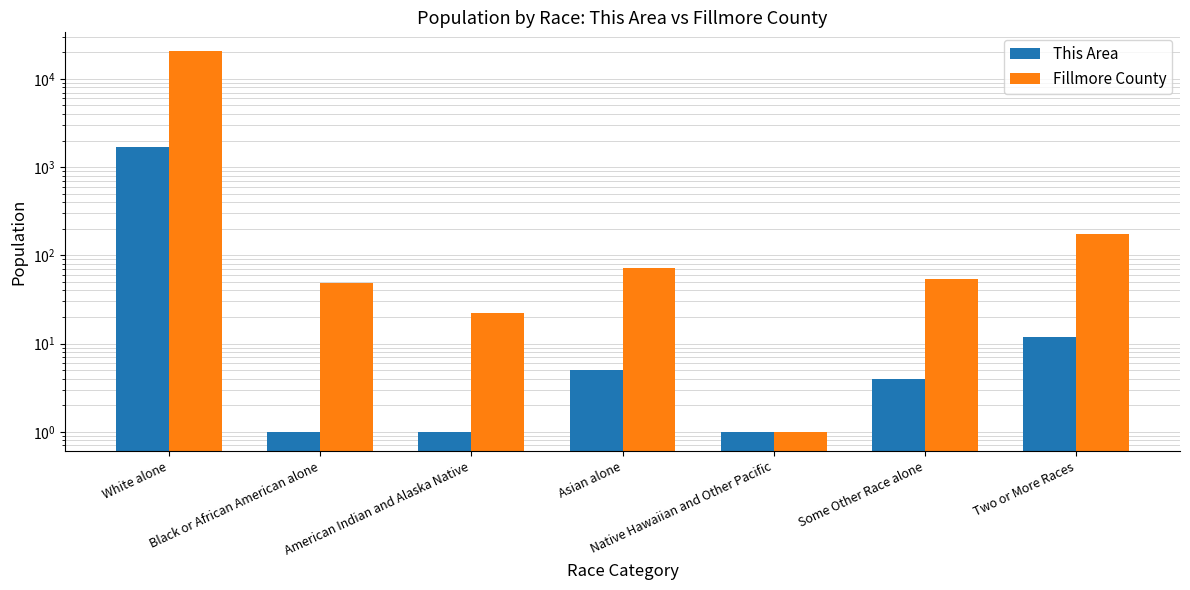

Which series has the largest range (max minus min)?

Fillmore County